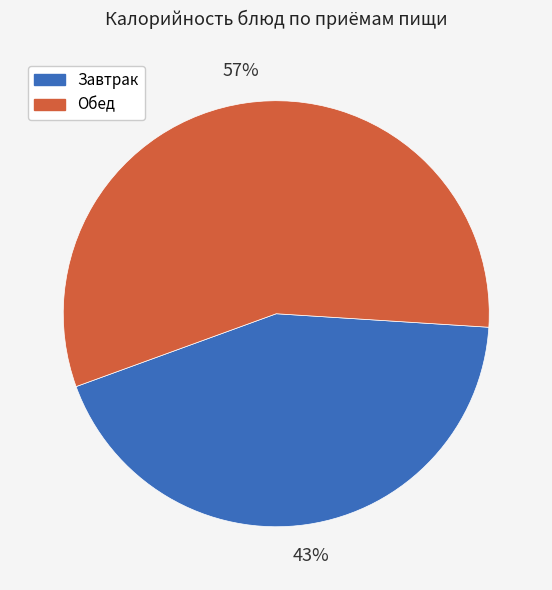

Approximately how many times larger is the value at Обед compared to Завтрак?

1.3